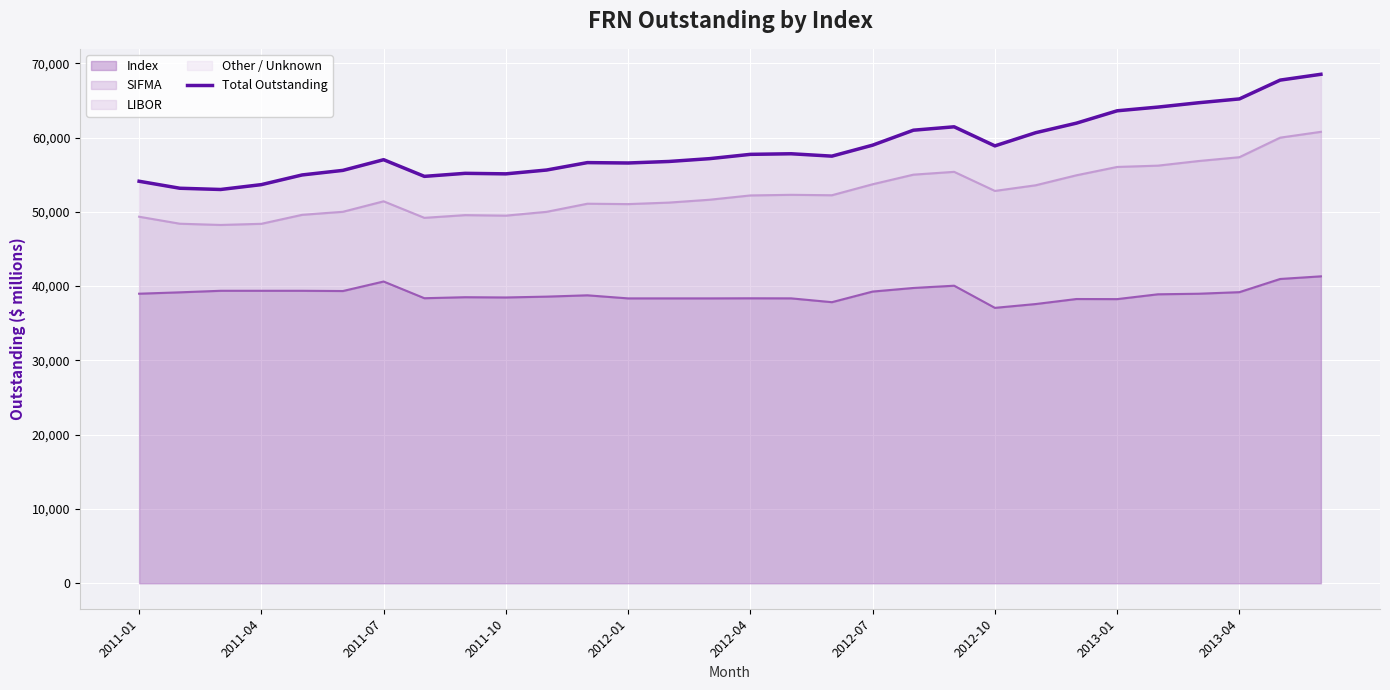

True or false: the data shows 36137.7 at 29.

False